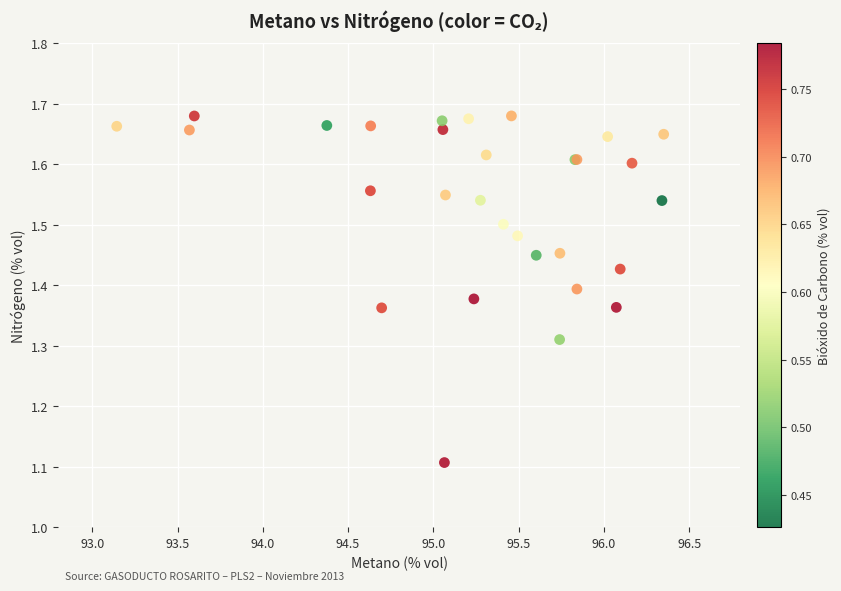

What Y value in the scatter plot is closest to 1?

1.1